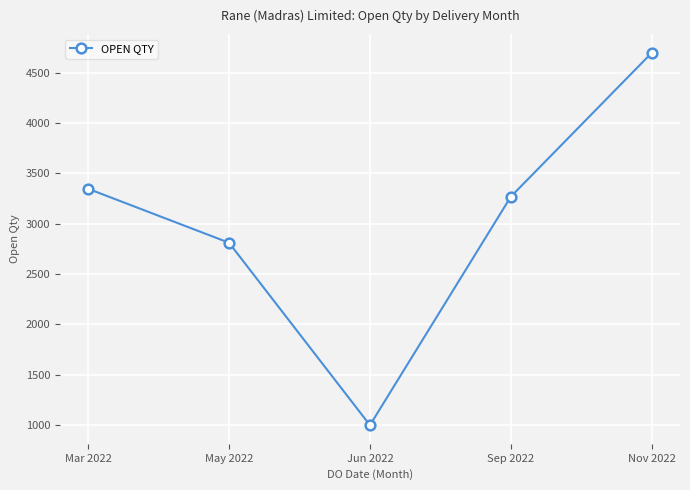

What is the value of the 4th point from the left?

3269